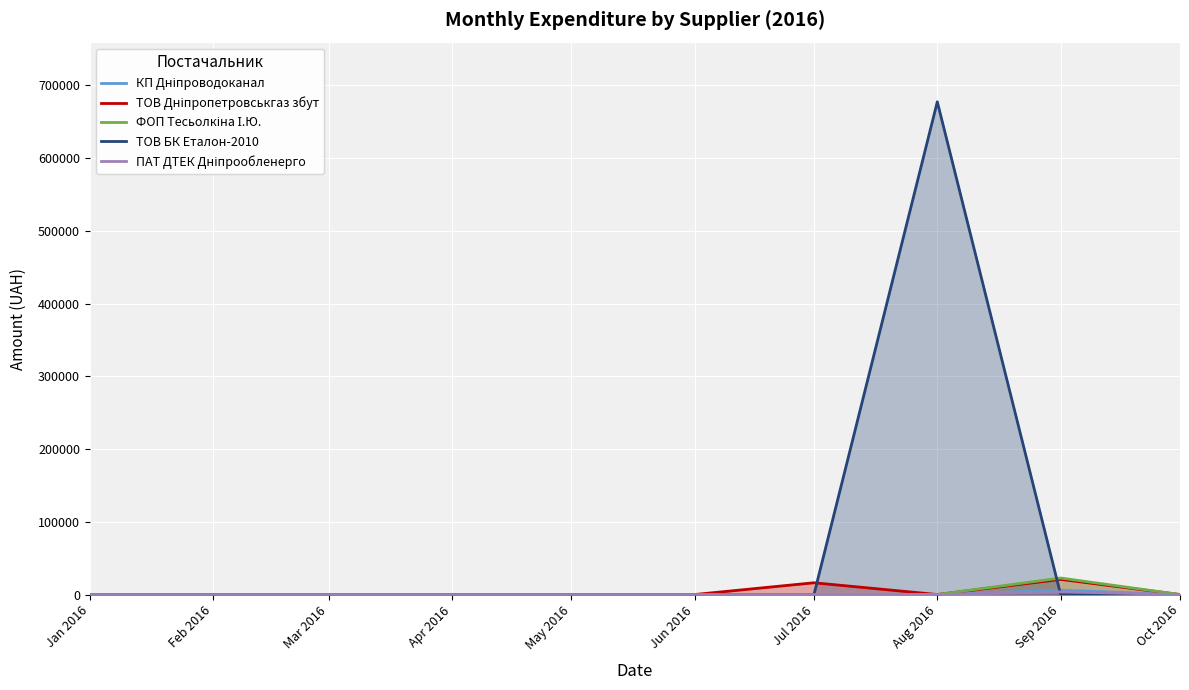

What is the label of the 4th point from the right?

Jul 2016